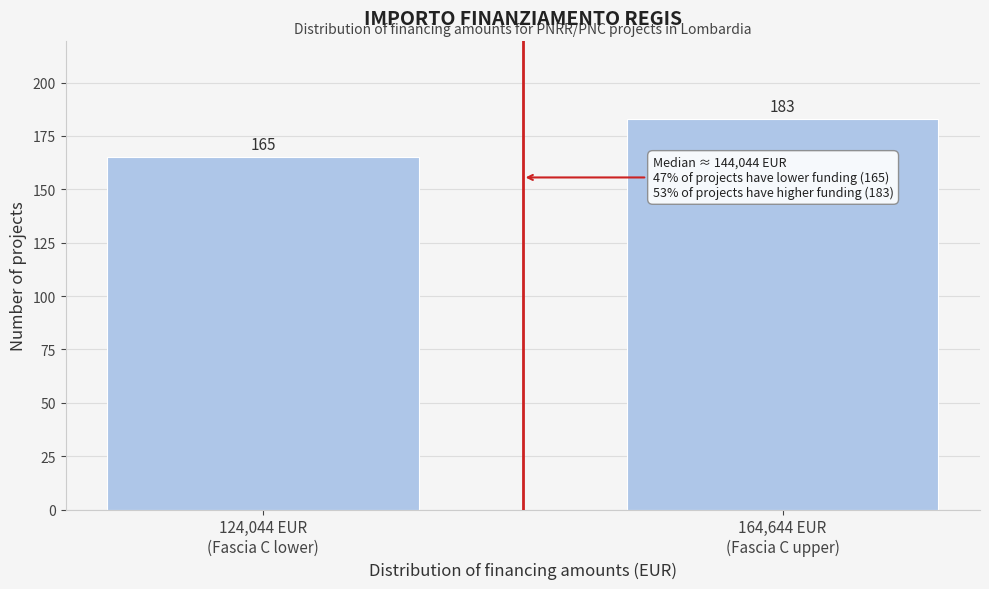

Reading left to right, extract all data points from this chart.

165	183